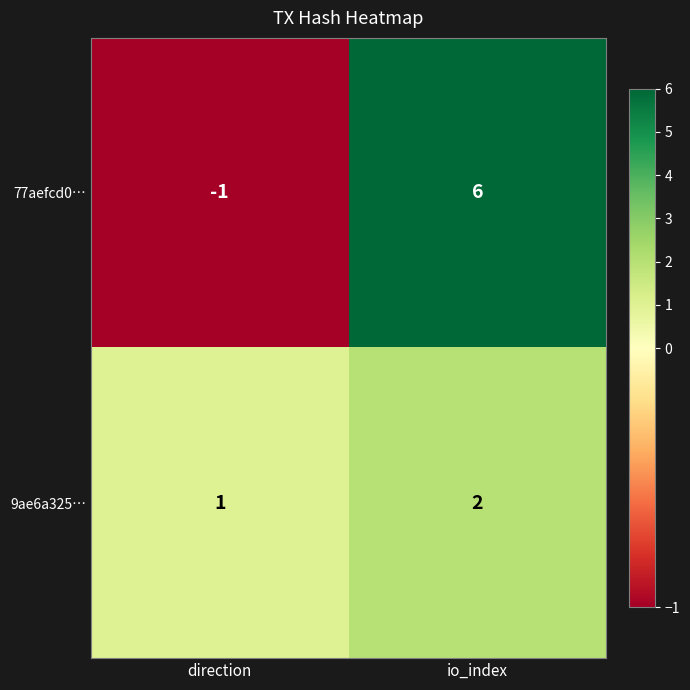

Is the value of 77aefcd0… at direction greater than the value of 9ae6a325… at direction?

No